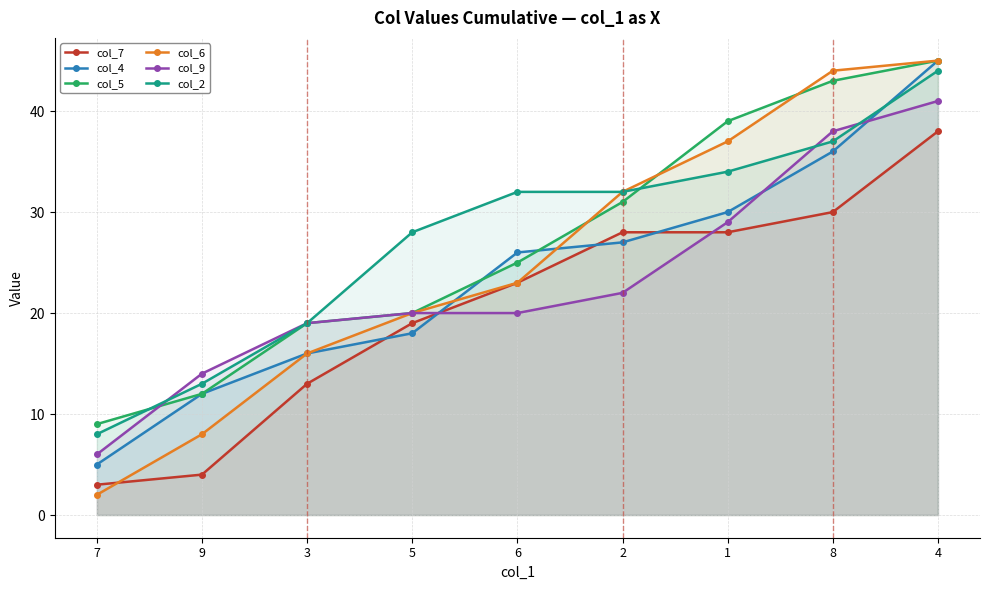

Is it true that col_9 equals 6 at 7?

True